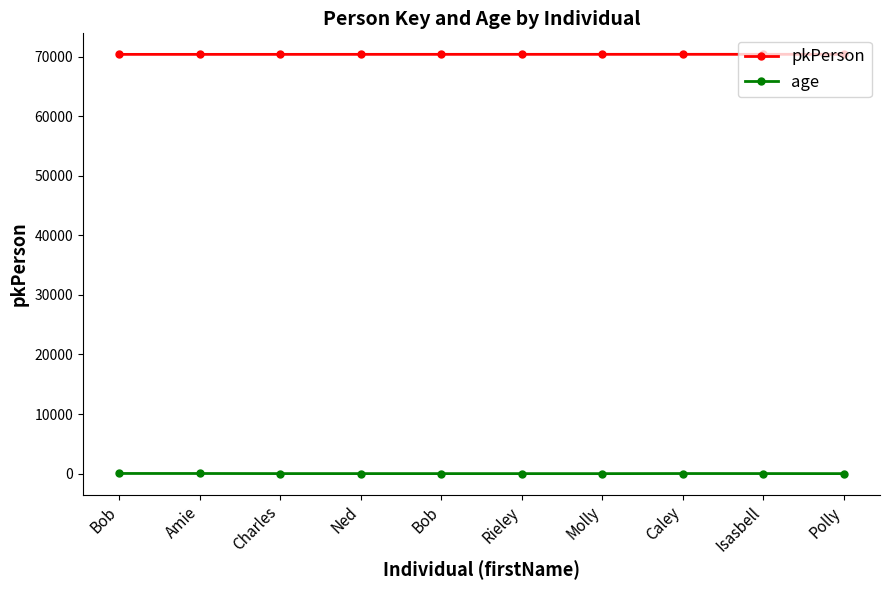

How many series are shown in this chart?

2